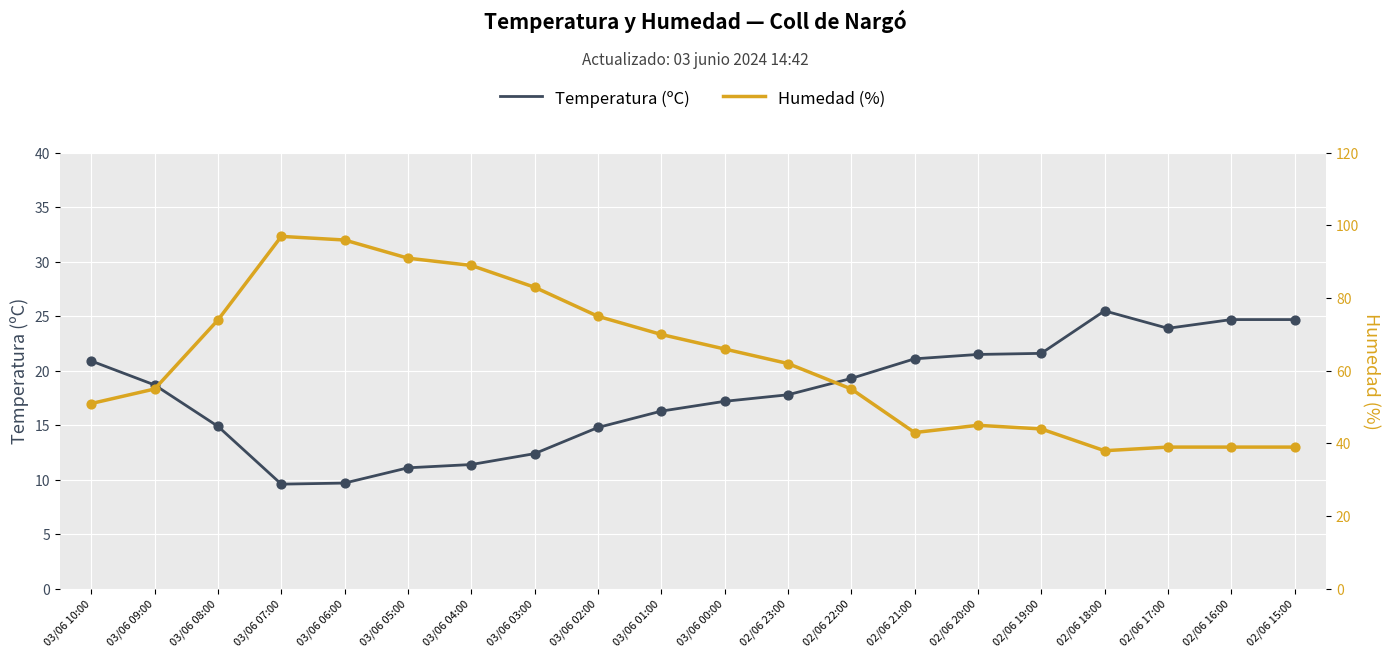

Which series contains the highest Y value?

Humedad (%)